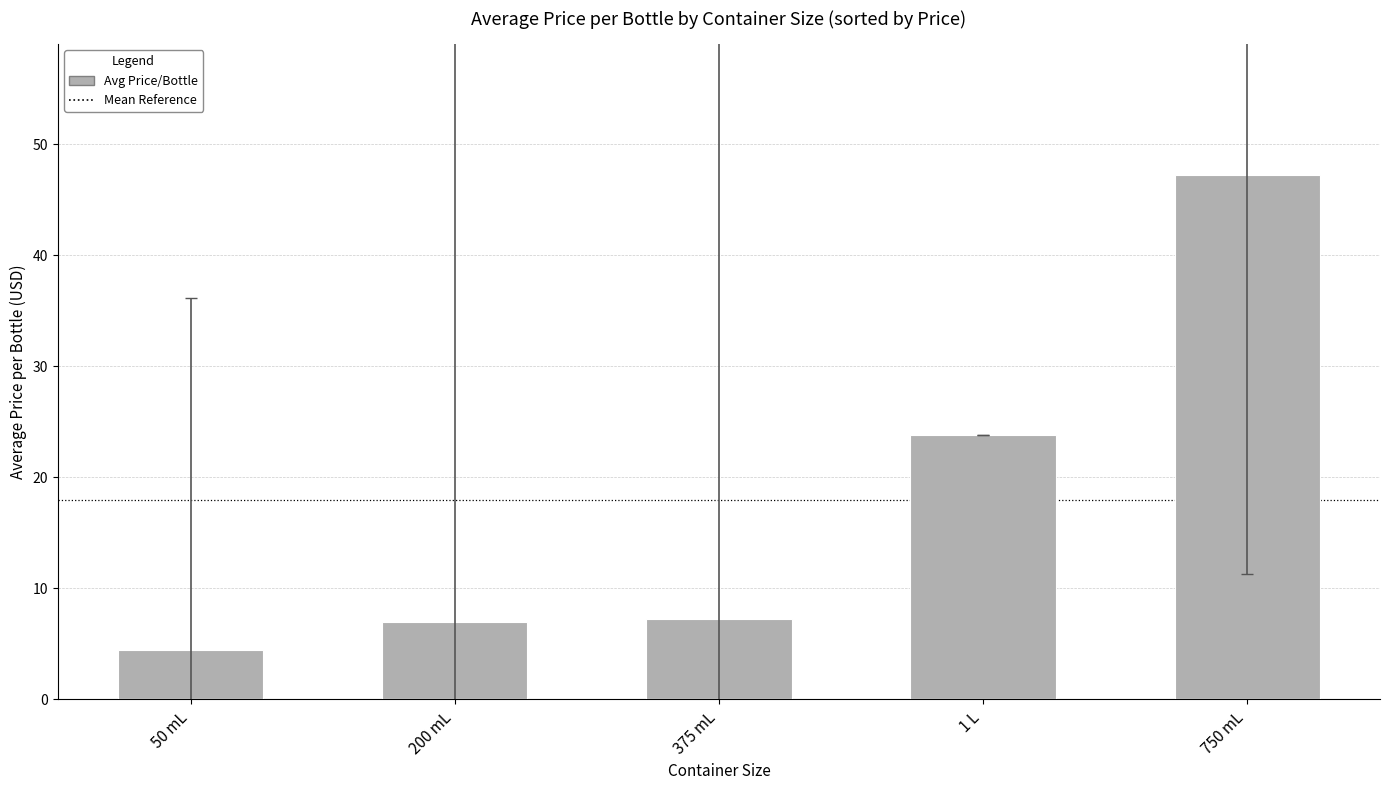

Which label corresponds to the largest value in the chart?

750 mL